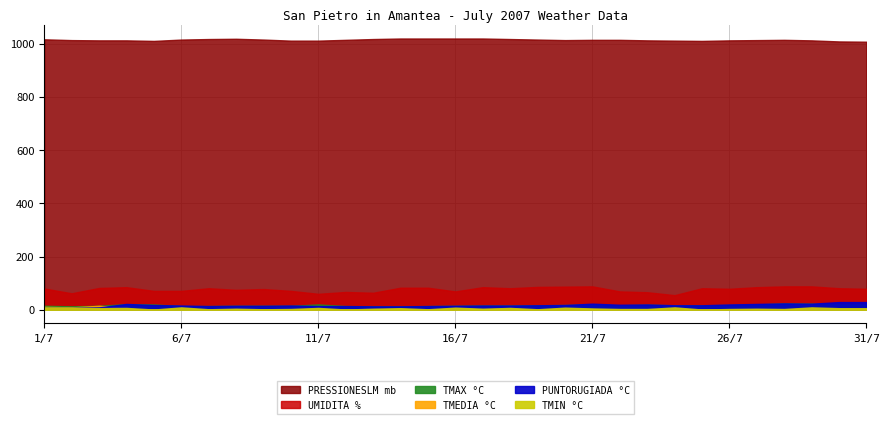

What are all the series names shown in the legend?

TMAX °C, TMEDIA °C, PUNTORUGIADA °C, TMIN °C, UMIDITA %, PRESSIONESLM mb